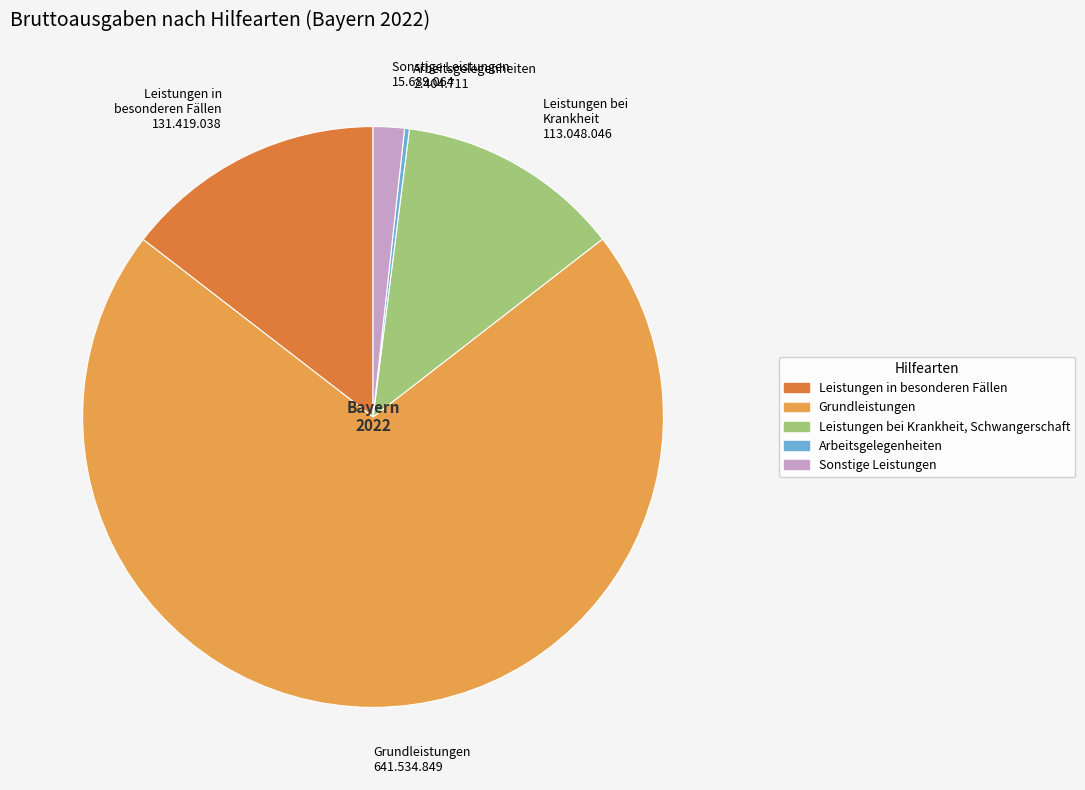

Does any single category account for the majority?

Yes